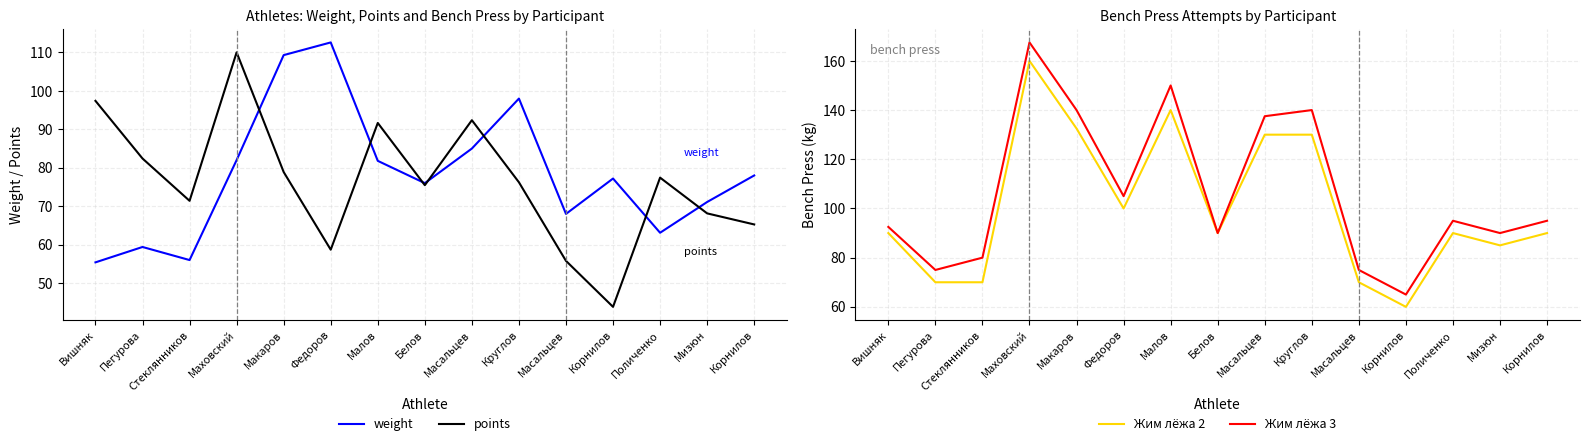

After their last crossing, which series has the higher values: Жим лёжа 2 or weight?

Жим лёжа 2